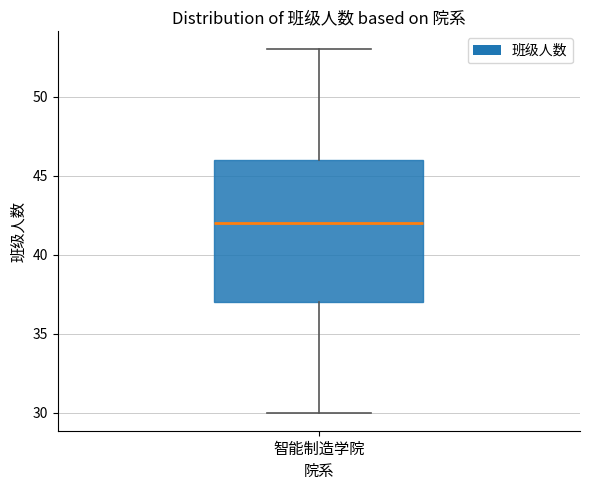

Transcribe this box plot: give where the median line is, the range the box spans, and where the two whiskers end, as read against the y-axis. The values are not printed on the chart, so give them approximately, as read against the axis.

median 42, box 37 to 46, whiskers 30 to 53